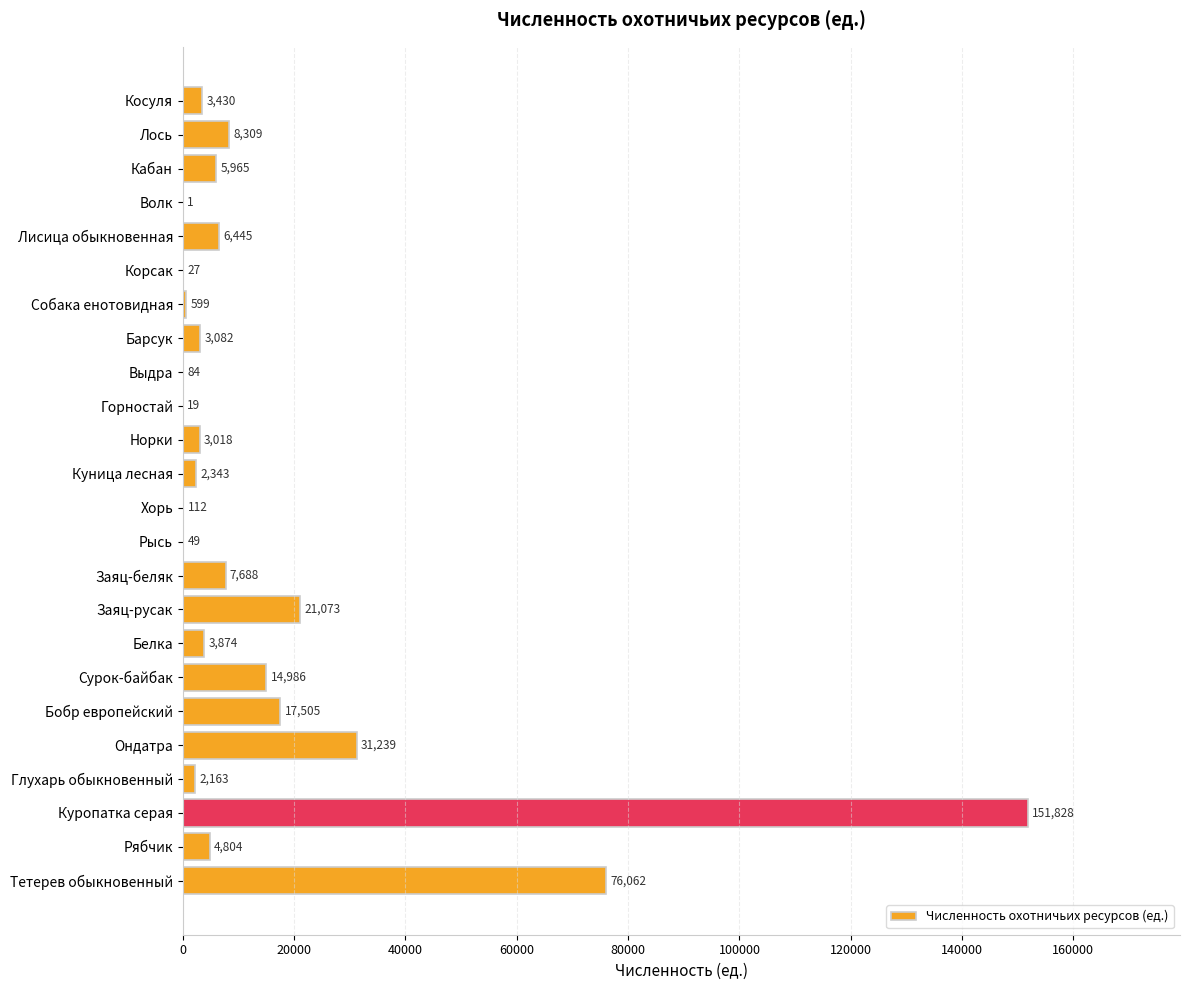

At which category does the chart reach its peak across all series?

Куропатка серая